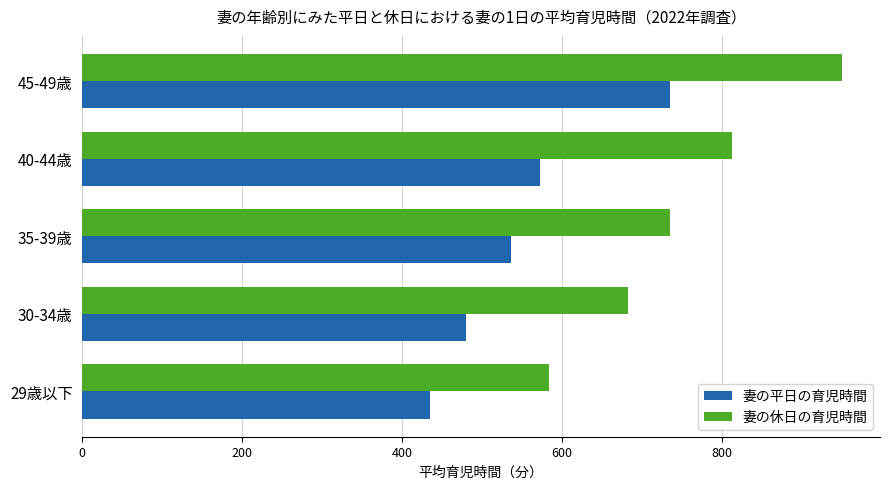

At how many categories does at least one series exceed 915?

1